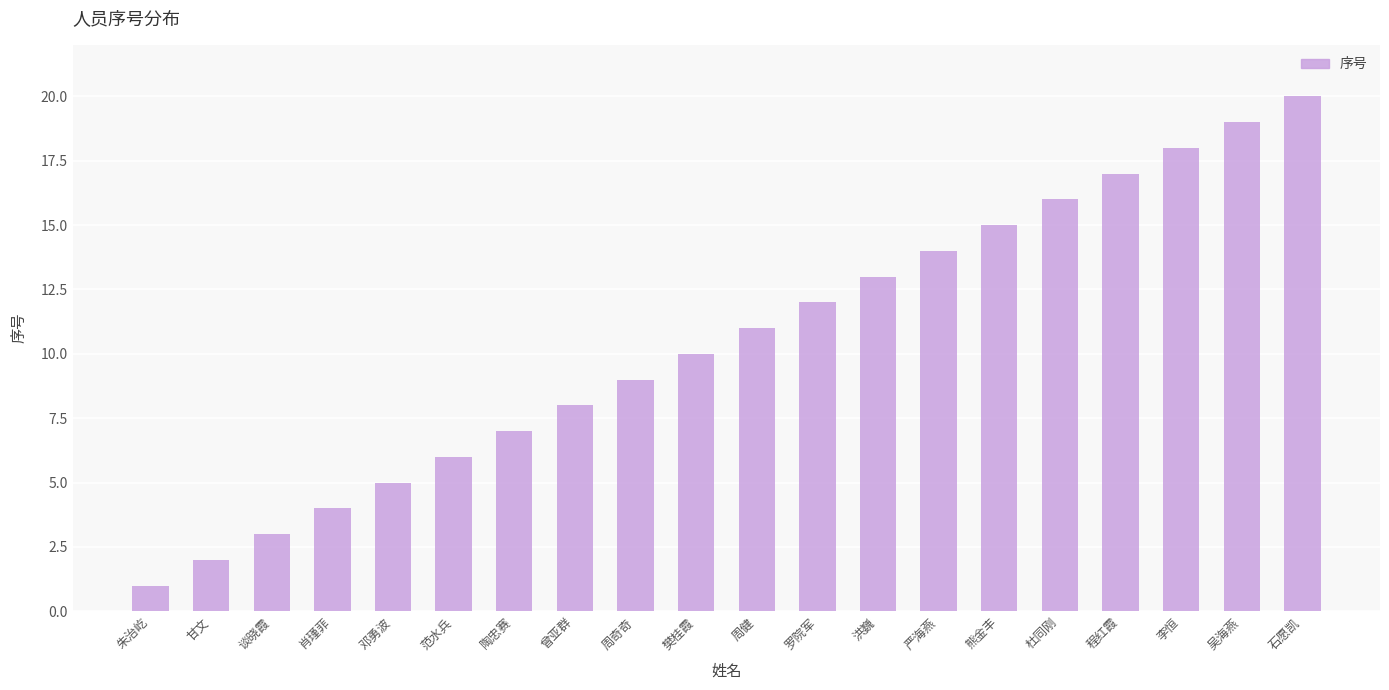

Rank the categories by value from lowest to highest.

朱治屹, 甘文, 谈晓霞, 肖瑾菲, 邓勇波, 范水兵, 陶忠赛, 曾亚群, 周奇奇, 樊桂霞, 周健, 罗院军, 洪巍, 严海燕, 熊金丰, 杜同刚, 程红霞, 李恒, 吴海燕, 石愿凯